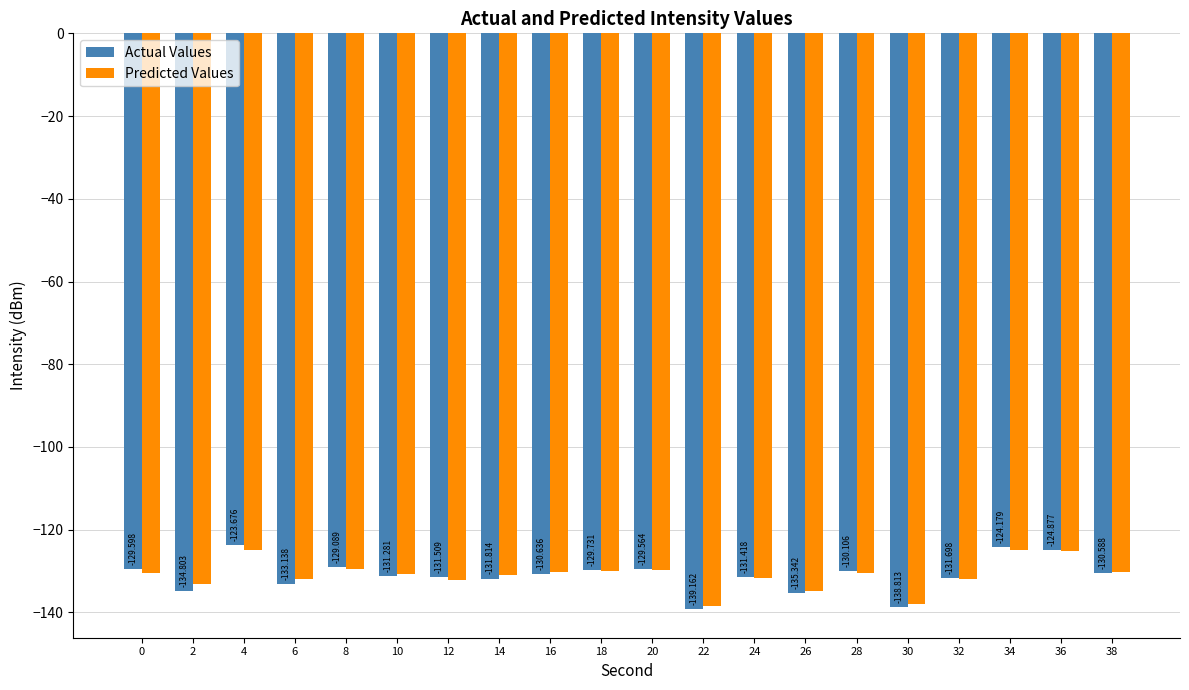

How many values in the Predicted Values series are below -130?

14